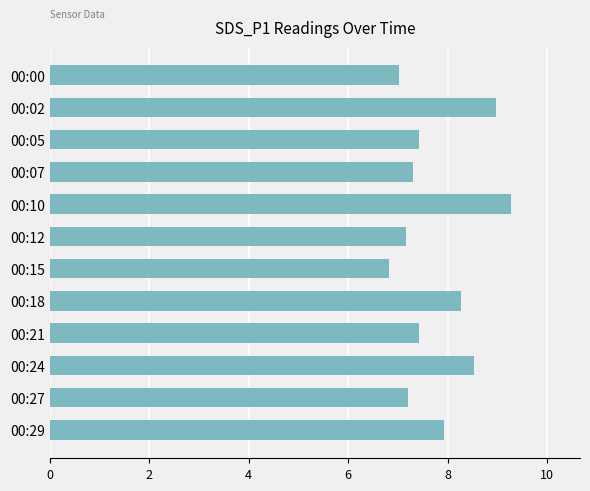

What is the change in value from 00:15 to 00:18?

+1.4